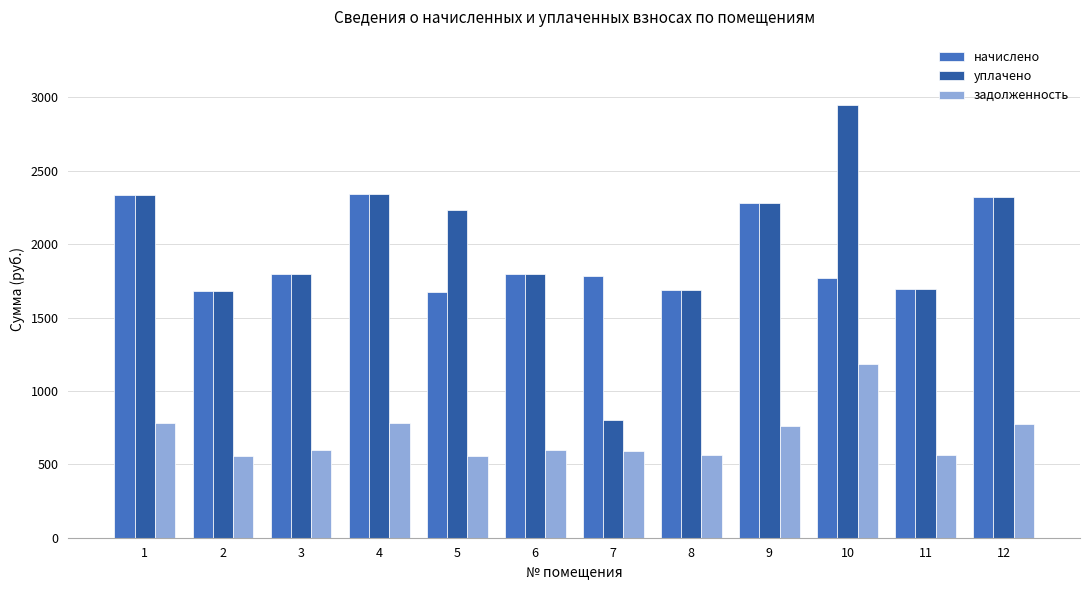

The value of начислено at 10 is 1184.7. True or false?

False